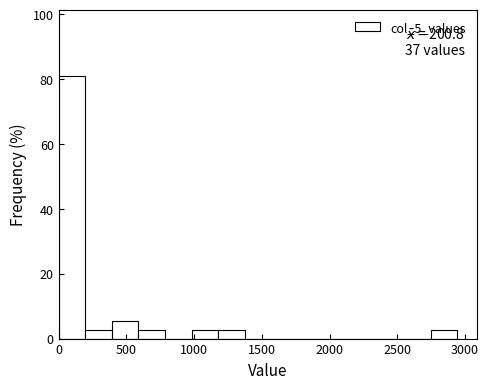

Read against the x-axis, roughly where is the centre of the tallest bar?

100